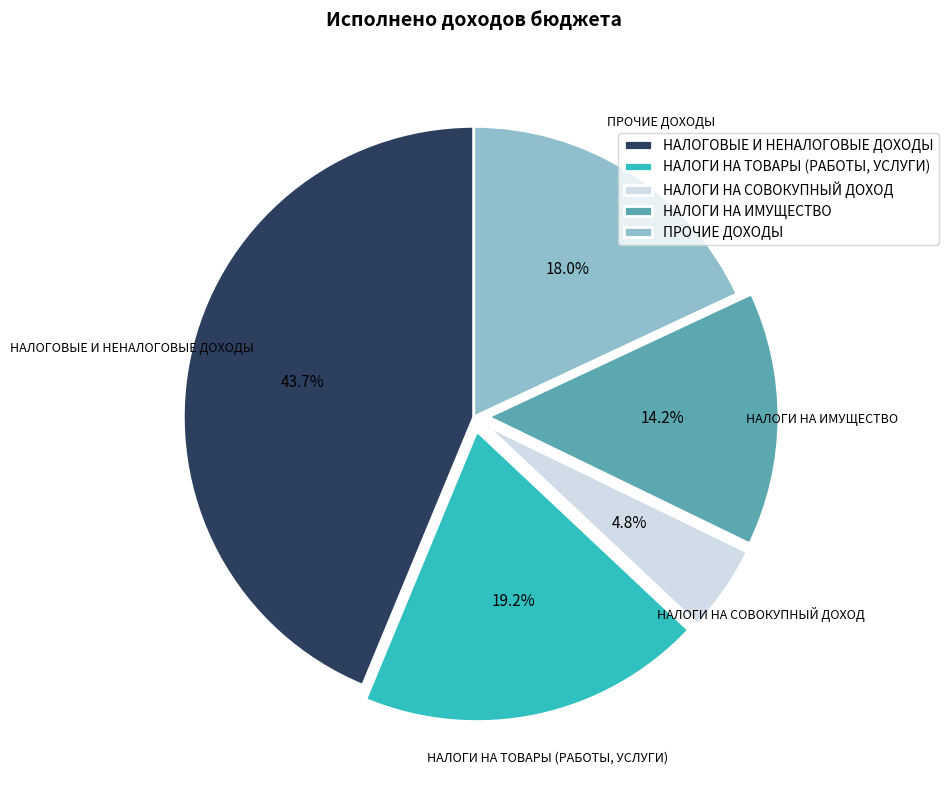

Rank the categories by value from highest to lowest.

НАЛОГОВЫЕ И НЕНАЛОГОВЫЕ ДОХОДЫ, НАЛОГИ НА ТОВАРЫ (РАБОТЫ, УСЛУГИ), ПРОЧИЕ ДОХОДЫ, НАЛОГИ НА ИМУЩЕСТВО, НАЛОГИ НА СОВОКУПНЫЙ ДОХОД